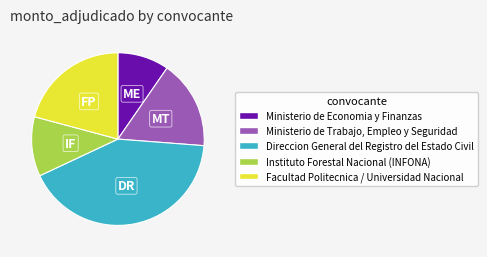

Between Instituto Forestal Nacional (INFONA) and Ministerio de Economia y Finanzas, which is larger?

Instituto Forestal Nacional (INFONA)